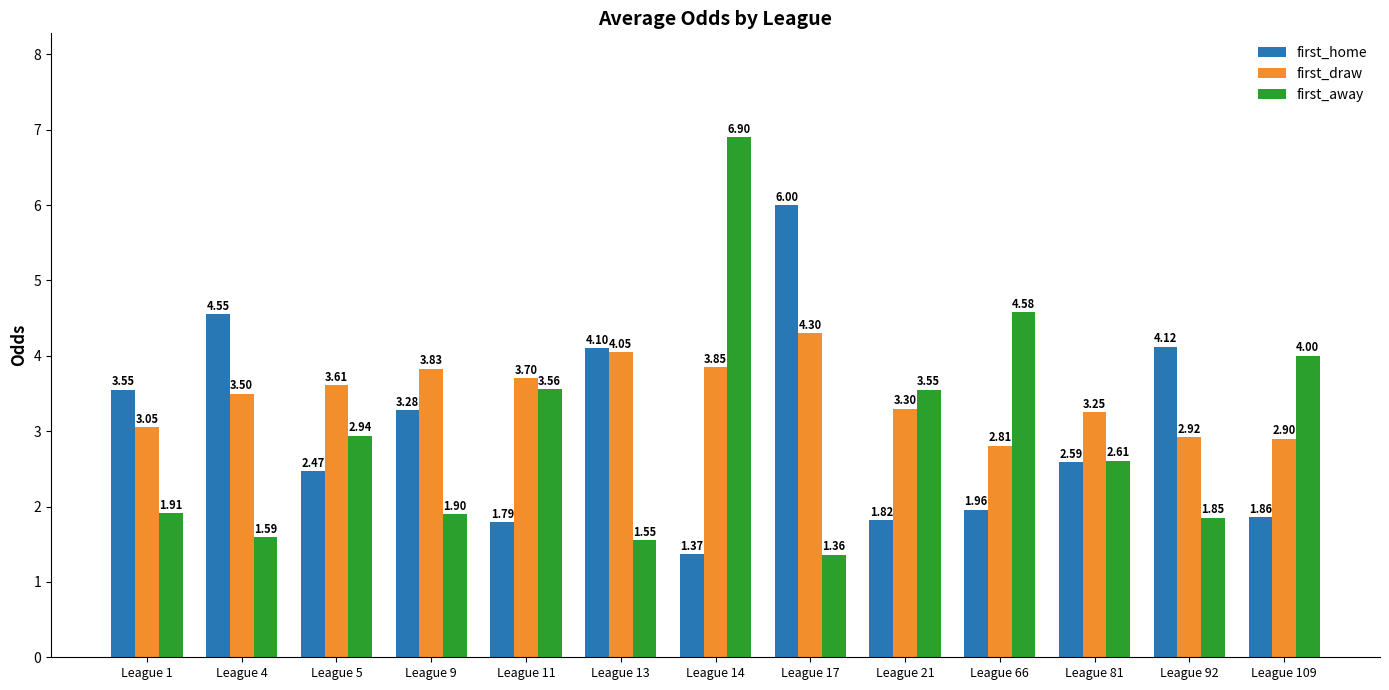

At League 5, list the series in order from smallest to largest.

first_home, first_away, first_draw